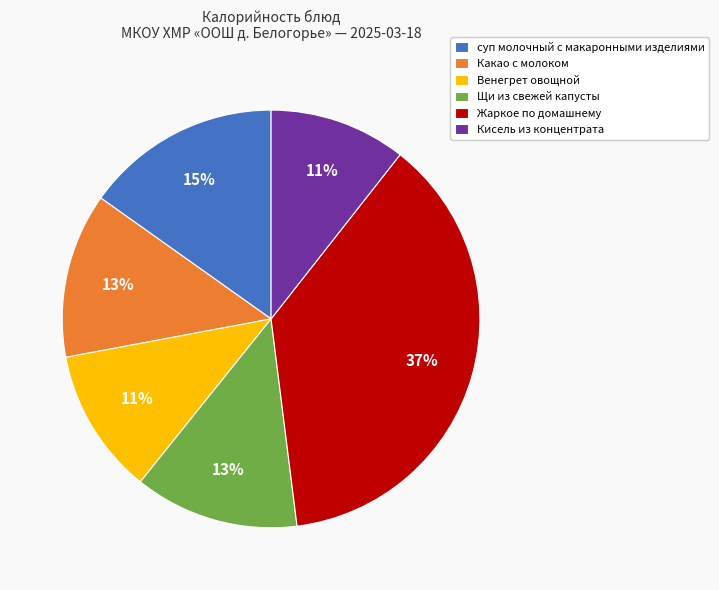

Is it true that Кисель из концентрата is 11% of the pie?

True